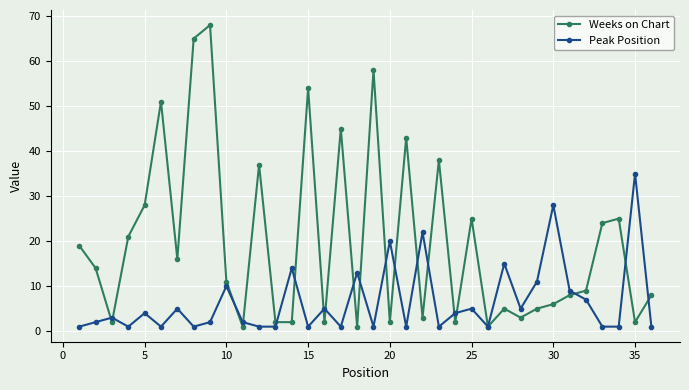

What is the smallest value displayed?

1